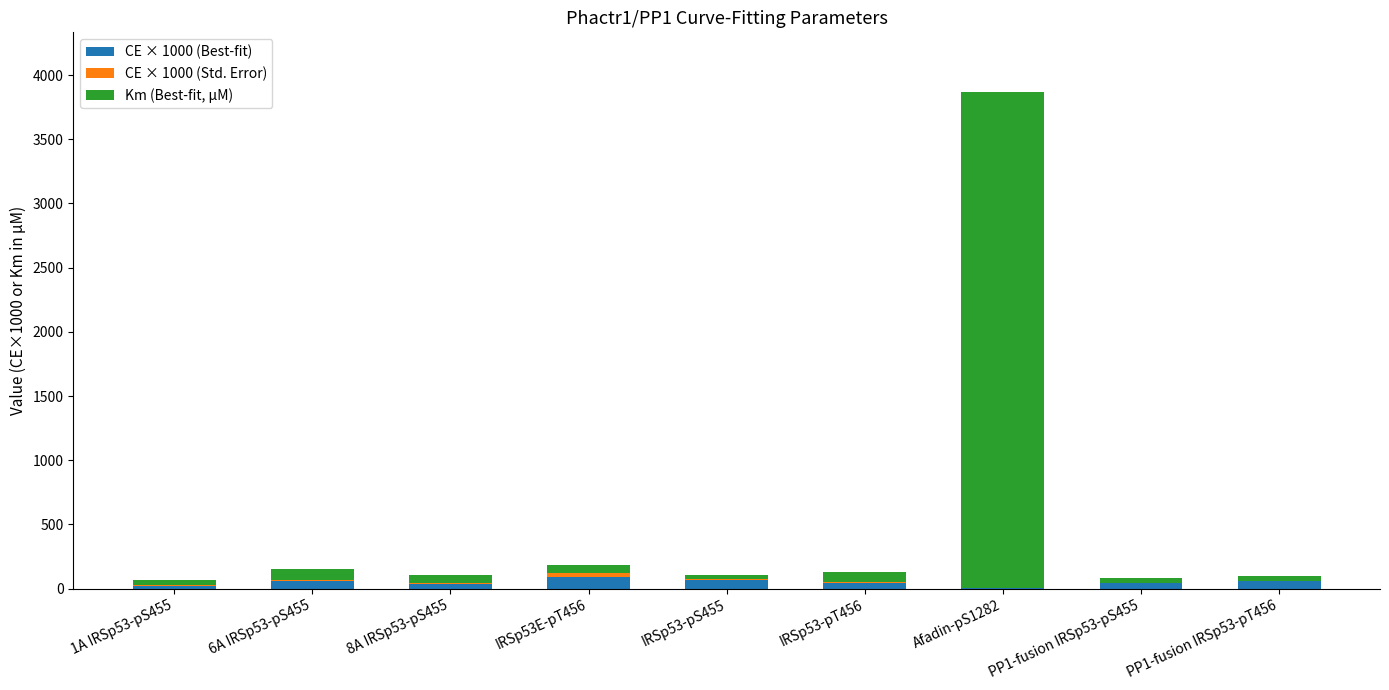

Is it true that CE × 1000 (Best-fit) equals 42.6 at IRSp53-pT456?

True